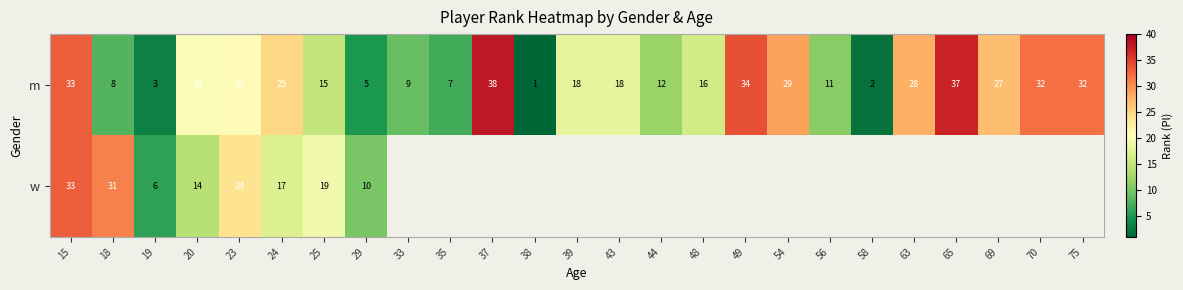

Is it true that m equals 43 at 75?

False